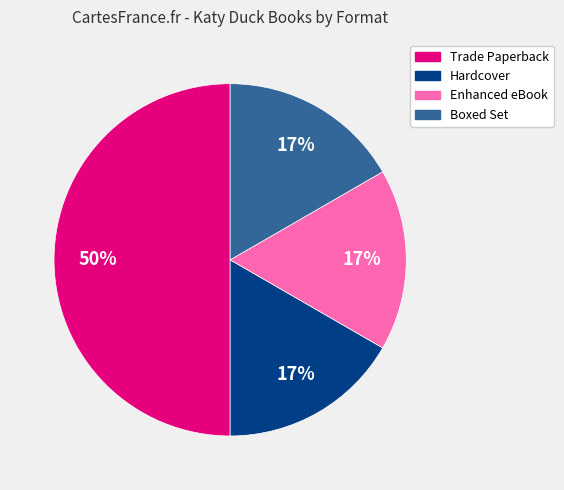

To the nearest percent, what percentage of the pie is Enhanced eBook?

17%